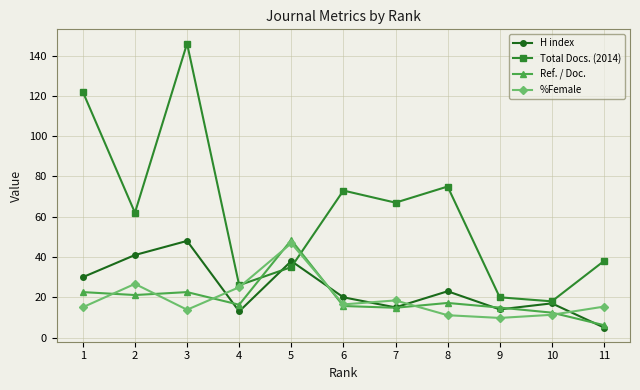

Which category has the lowest value across all series?

11